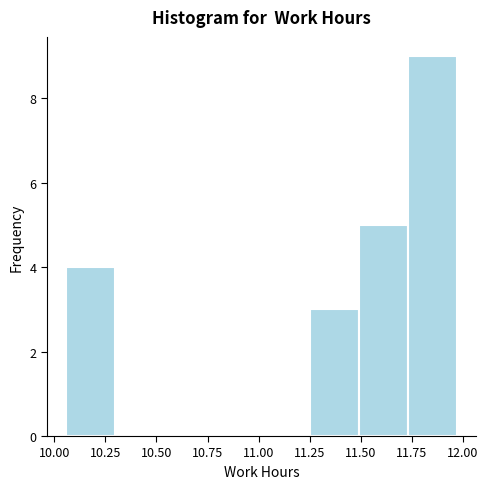

Which range on the x-axis has the tallest bar?

11.75 to 11.95